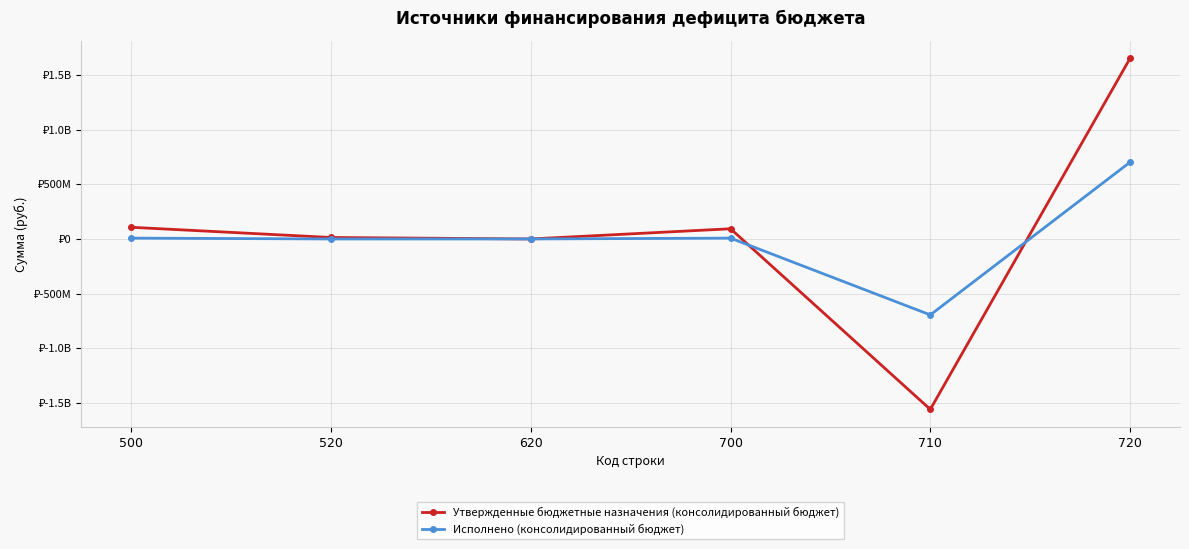

Is the value of Утвержденные бюджетные назначения (консолидированный бюджет) at 620 greater than the value of Исполнено (консолидированный бюджет) at 620?

No